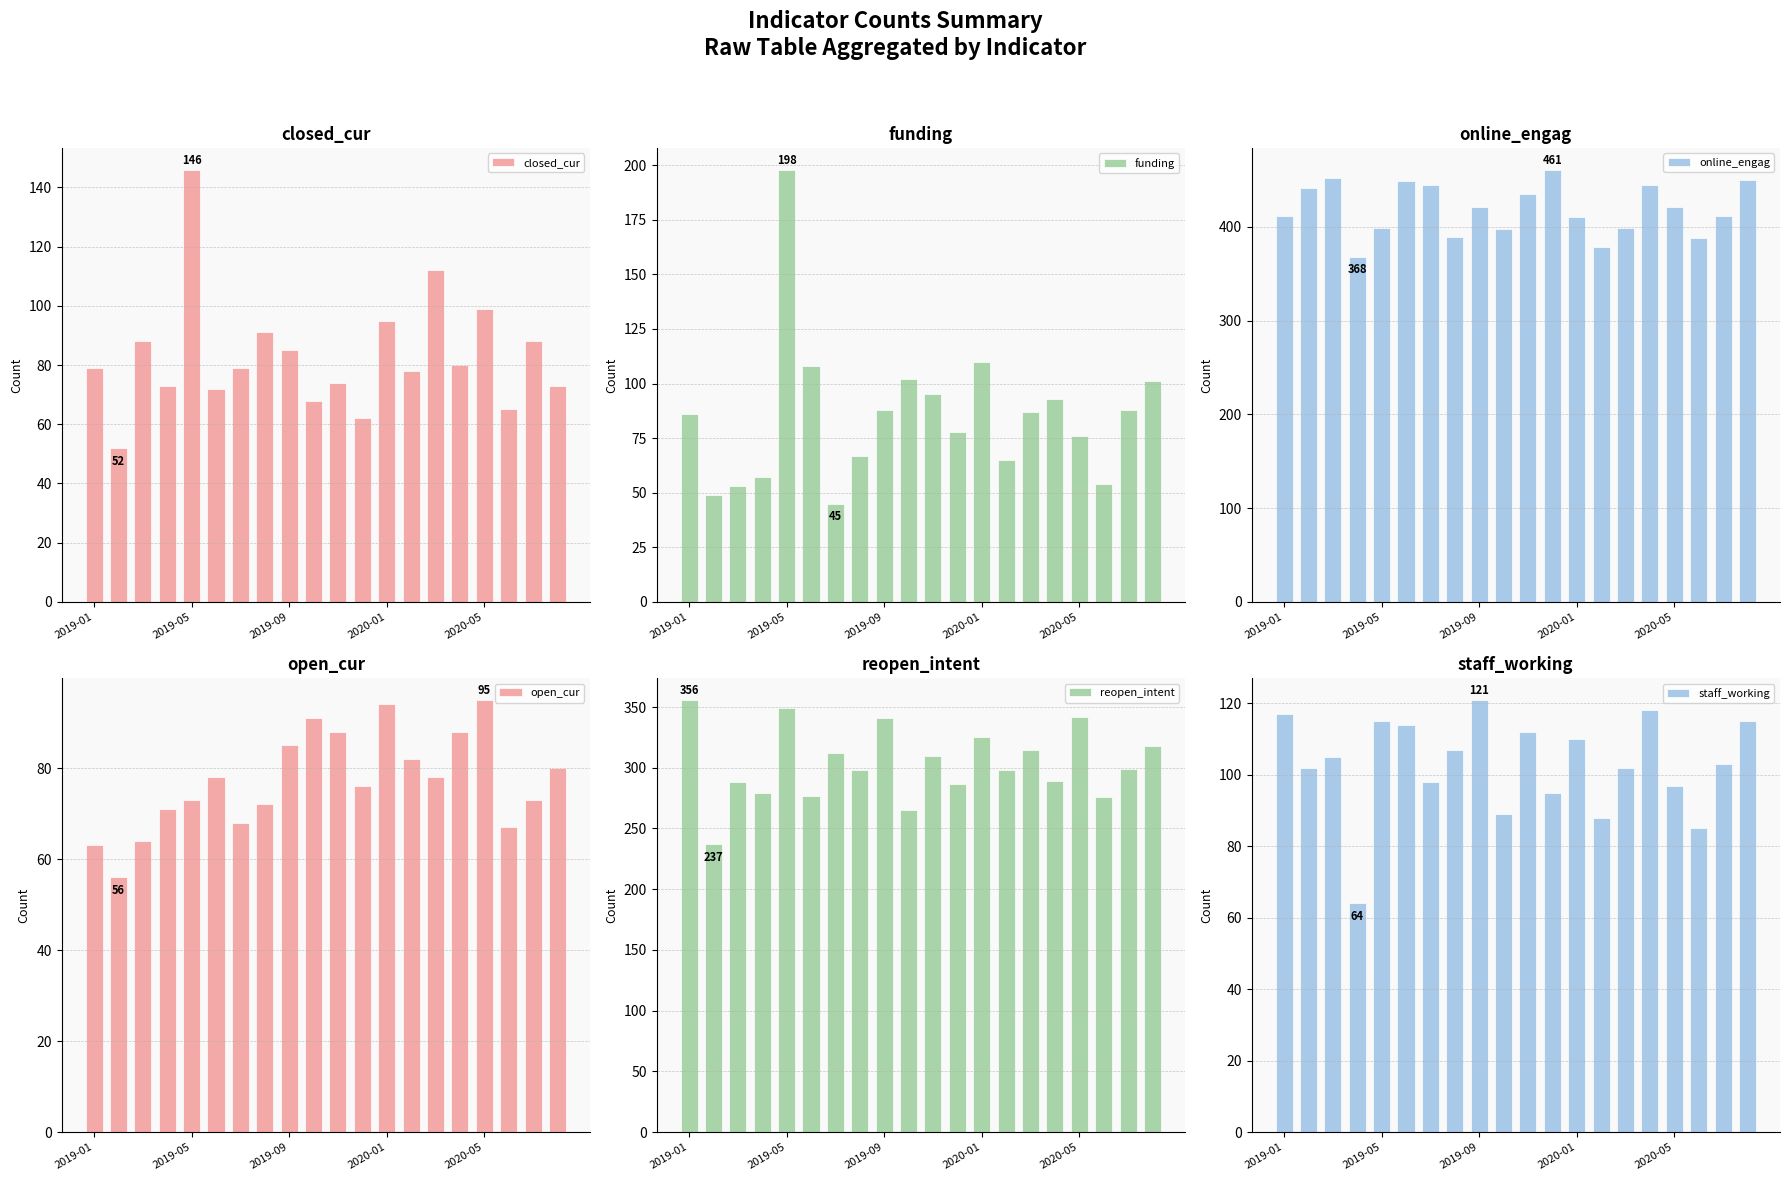

Reading left to right, list all the values displayed in this chart.

closed_cur: 79	52	88	73	146	72	79	91	85	68	74	62	95	78	112	80	99	65	88	73
funding: 86	49	53	57	198	108	45	67	88	102	95	78	110	65	87	93	76	54	88	101
online_engag: 412	441	452	368	399	449	445	389	421	398	435	461	410	378	399	445	421	388	412	450
open_cur: 63	56	64	71	73	78	68	72	85	91	88	76	94	82	78	88	95	67	73	80
reopen_intent: 356	237	288	279	349	277	312	298	341	265	310	287	325	298	315	289	342	276	299	318
staff_working: 117	102	105	64	115	114	98	107	121	89	112	95	110	88	102	118	97	85	103	115